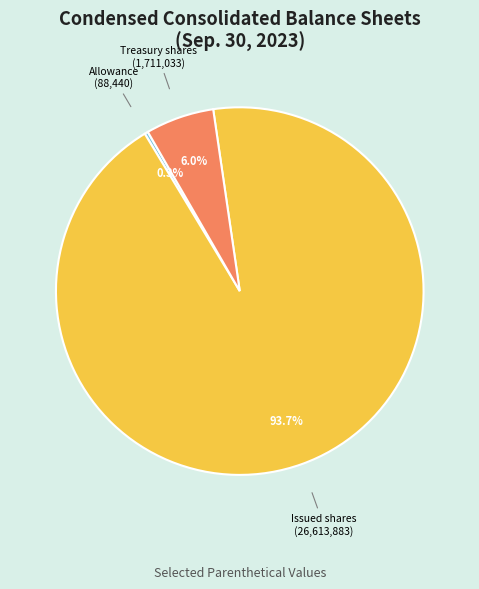

Is there any slice that represents more than half of the pie?

Yes